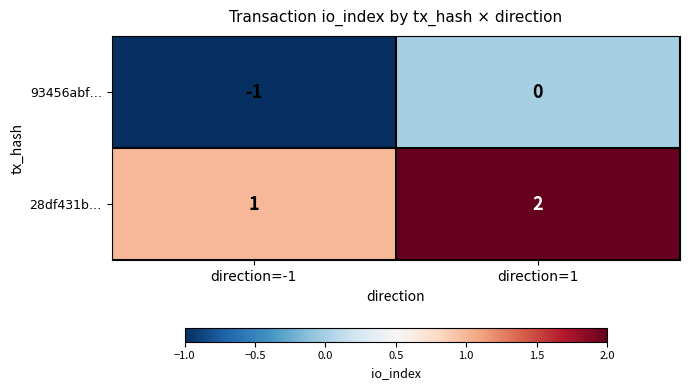

Which series has the largest total across all categories?

28df431b…